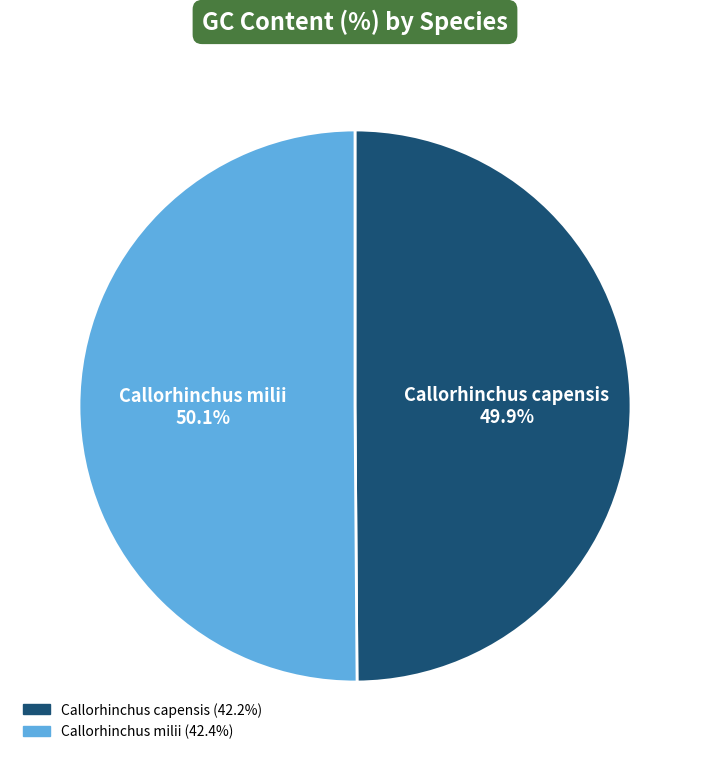

Does any single category account for the majority?

Yes